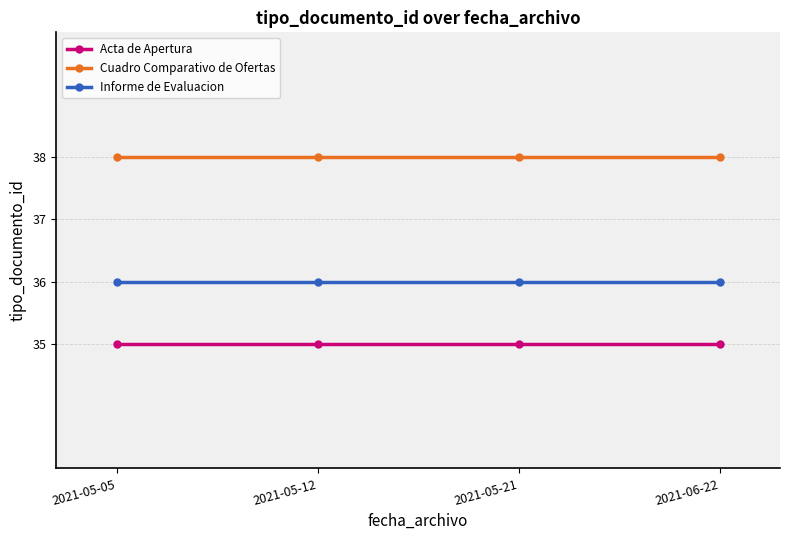

Reading right to left, what are all the values shown in this chart?

Acta de Apertura: 35	35	35	35
Cuadro Comparativo de Ofertas: 38	38	38	38
Informe de Evaluacion: 36	36	36	36